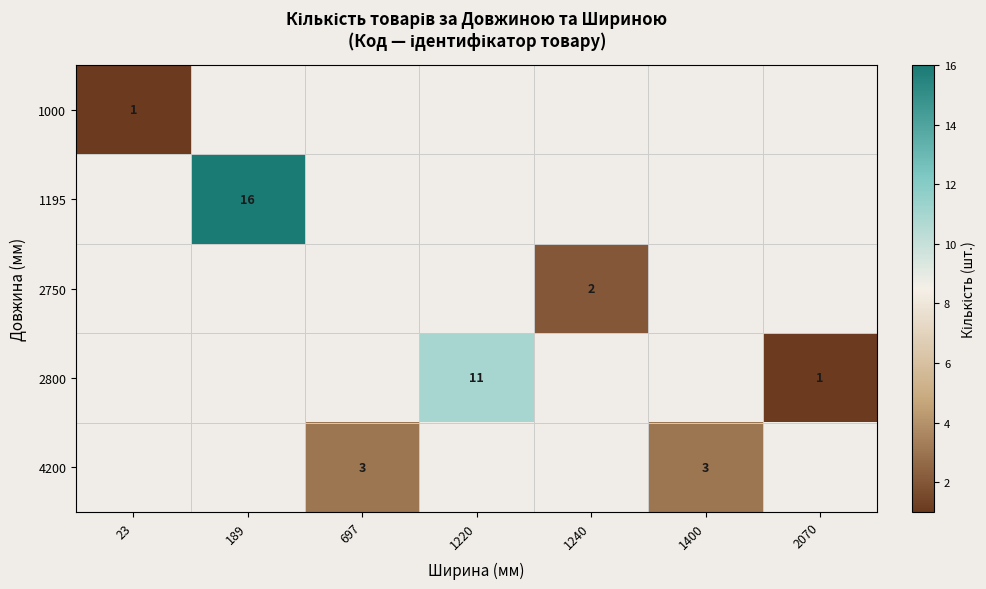

The 4200 series shows 3 at 1400. True or false?

True